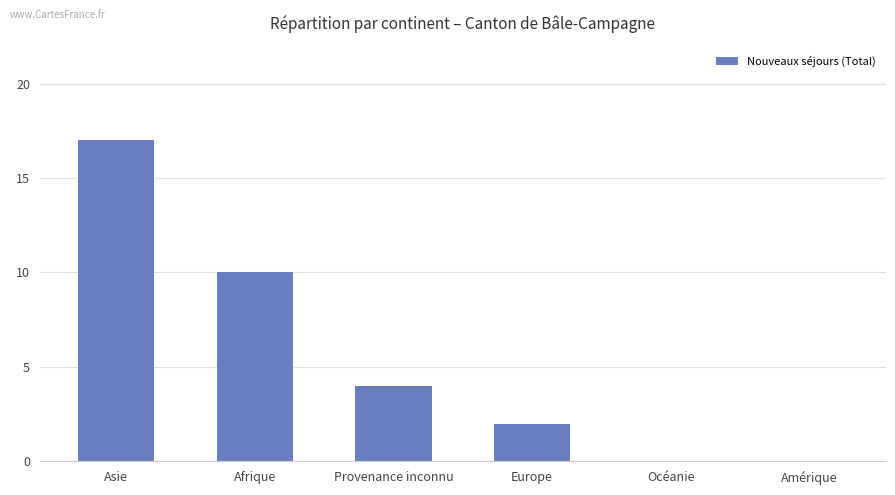

Which has a higher value, Provenance inconnu or Amérique?

Provenance inconnu